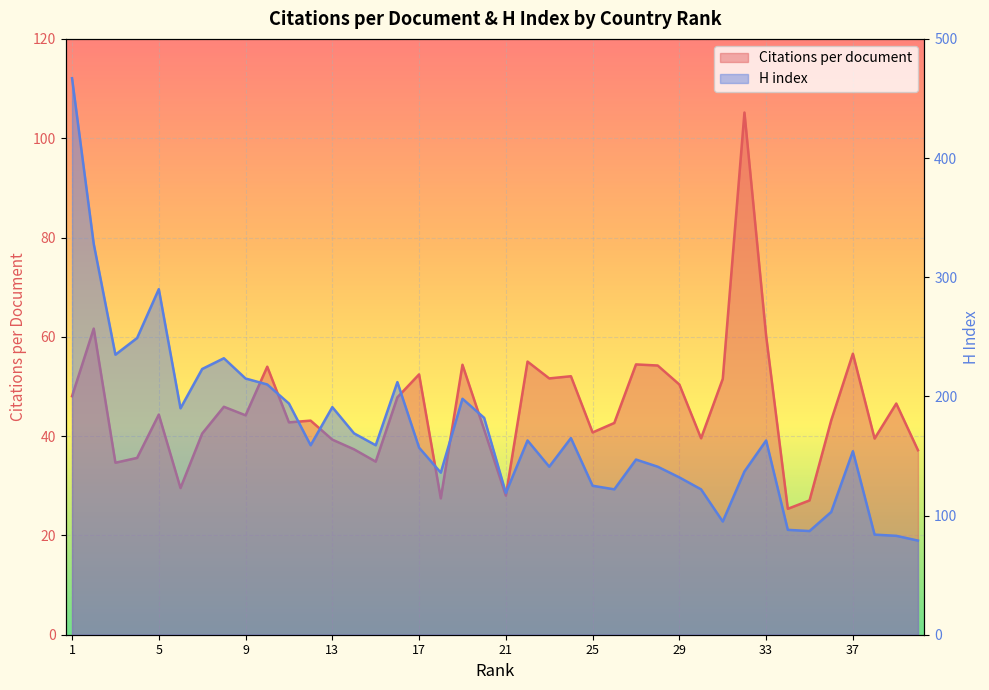

The value of Citations per document at 23 is 87.0. True or false?

False